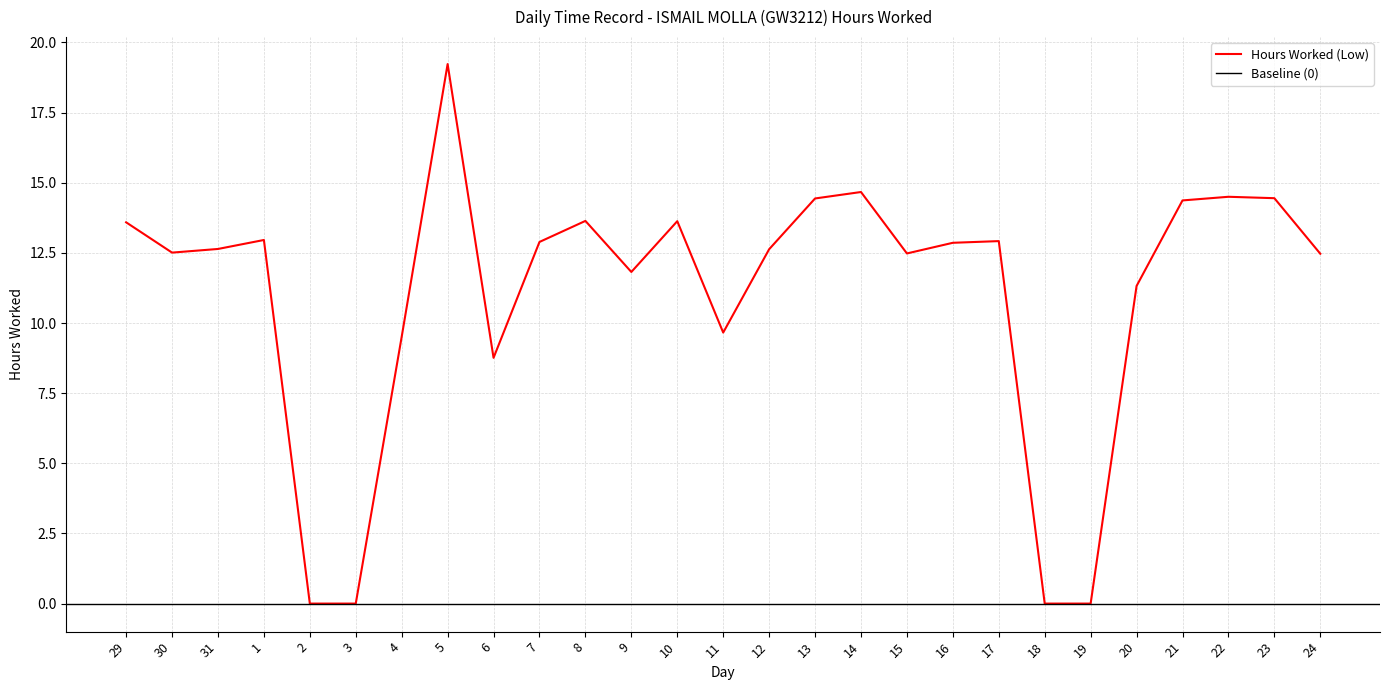

What is the difference between the second highest and minimum values?

14.7